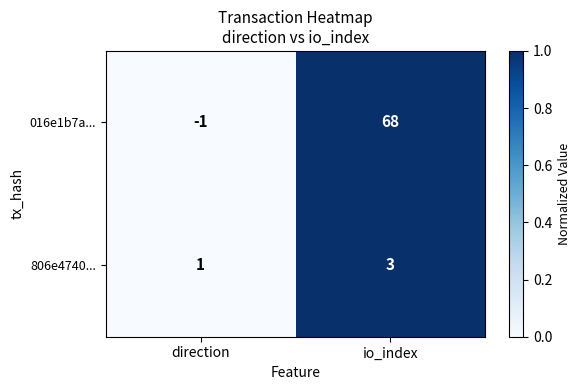

List the series in order of their peak value, lowest first.

806e4740..., 016e1b7a...